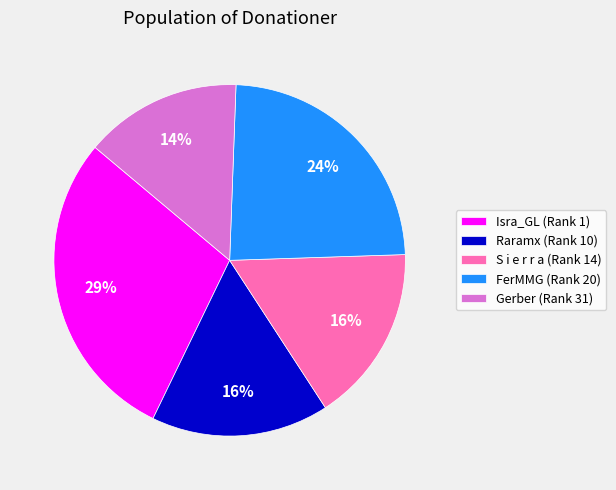

Is there a majority slice in this chart?

No